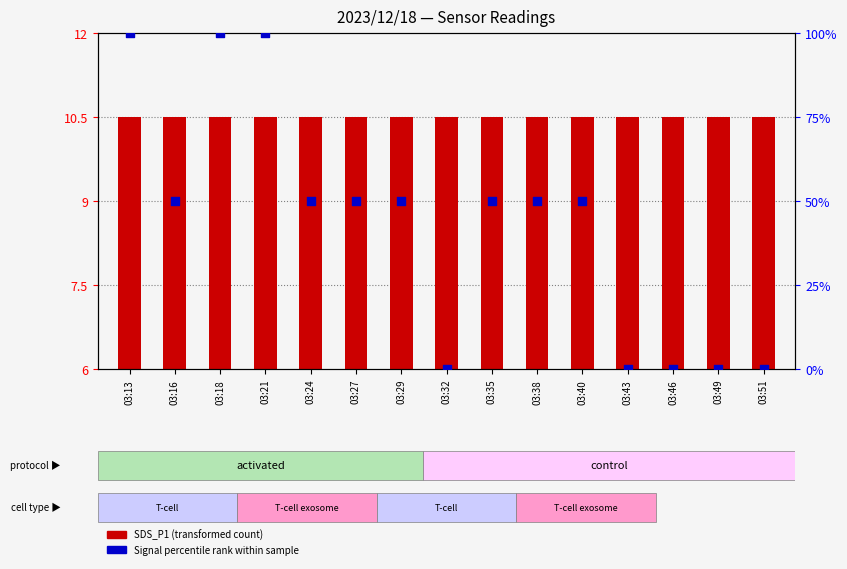

Which series contains the highest Y value?

Signal percentile rank within sample